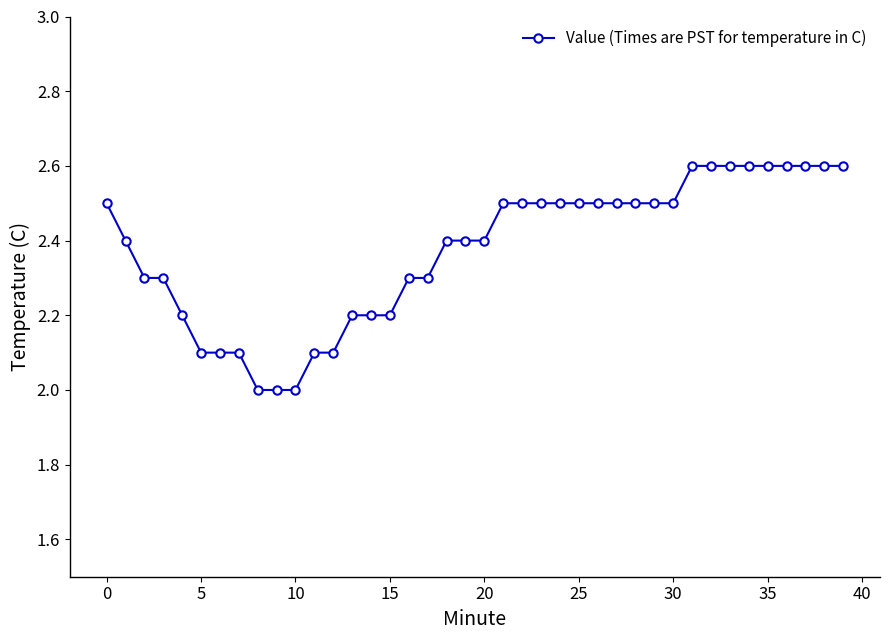

How many series are shown in this chart?

1